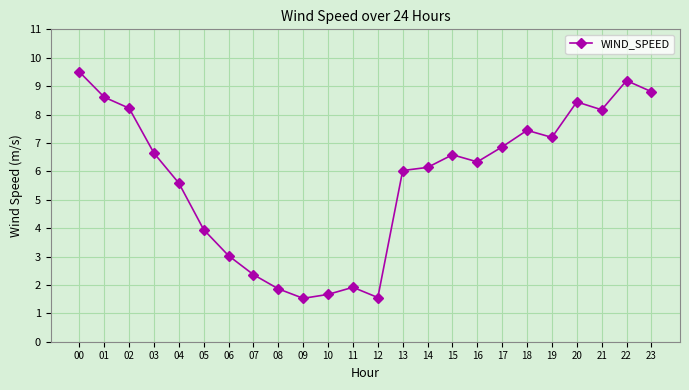

The value at 21 is 8.2. True or false?

True